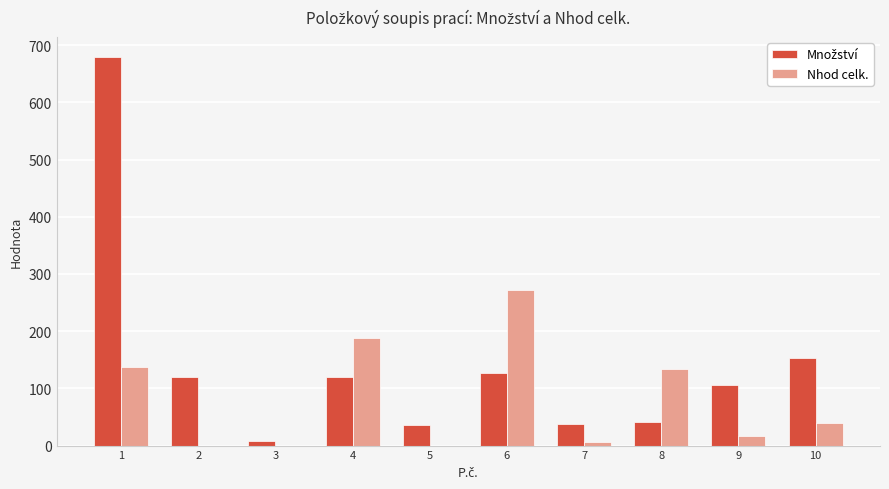

What is the maximum value shown in the chart?

680.0